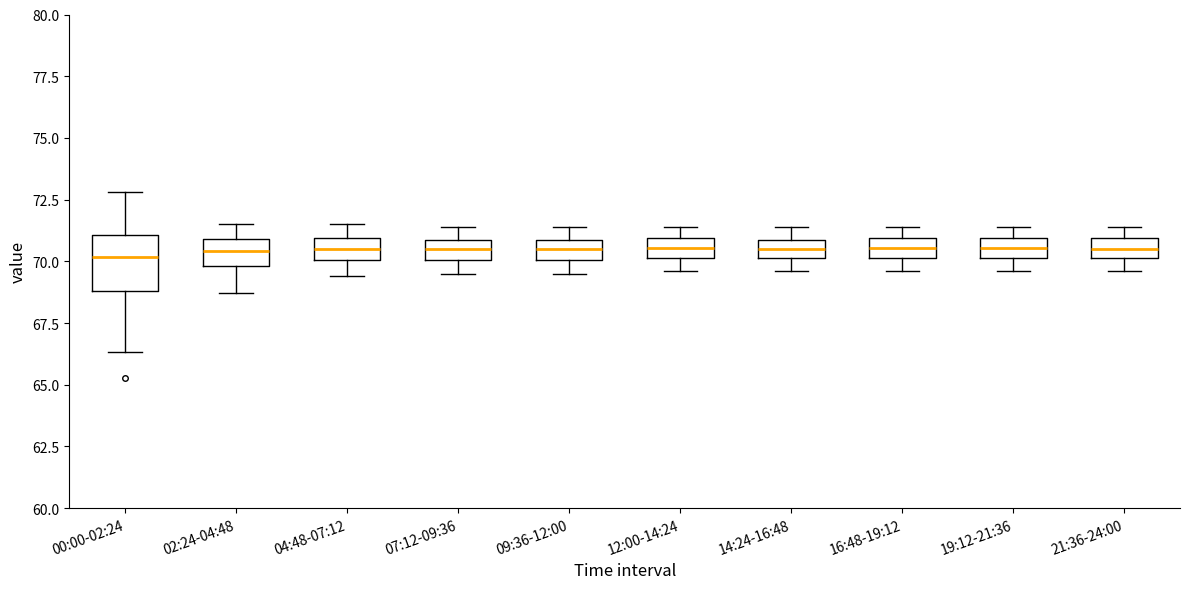

Reading left to right, read every box against the y-axis: the position of its median line, the range the box covers, and the ends of its whiskers. The values are not printed on the chart, so give them approximately, as read against the axis.

00:00-02:24: median 70.0, box 69.0 to 71.0, whiskers 66.5 to 73.0
02:24-04:48: median 70.5, box 70.0 to 71.0, whiskers 68.5 to 71.5
04:48-07:12: median 70.5, box 70.0 to 71.0, whiskers 69.5 to 71.5
07:12-09:36: median 70.5, box 70.0 to 71.0, whiskers 69.5 to 71.5
09:36-12:00: median 70.5, box 70.0 to 71.0, whiskers 69.5 to 71.5
12:00-14:24: median 70.5, box 70.0 to 71.0, whiskers 69.5 to 71.5
14:24-16:48: median 70.5, box 70.0 to 71.0, whiskers 69.5 to 71.5
16:48-19:12: median 70.5, box 70.0 to 71.0, whiskers 69.5 to 71.5
19:12-21:36: median 70.5, box 70.0 to 71.0, whiskers 69.5 to 71.5
21:36-24:00: median 70.5, box 70.0 to 71.0, whiskers 69.5 to 71.5